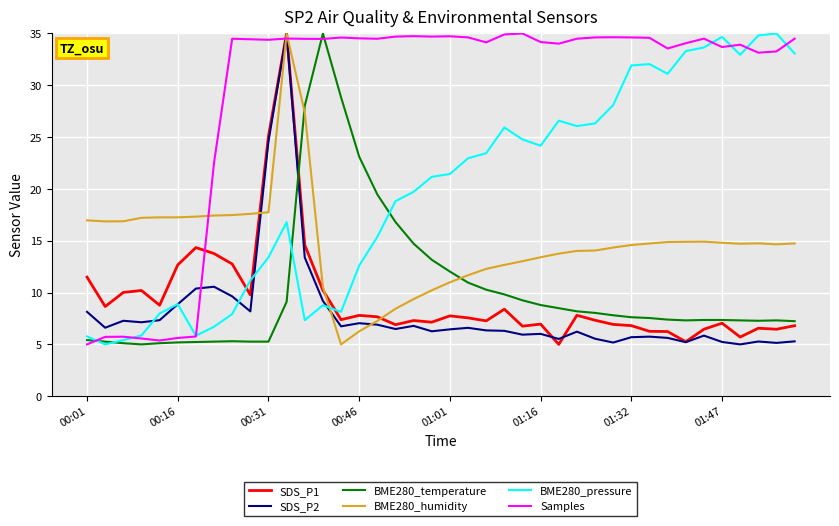

What is the minimum value shown in the chart?

5.0